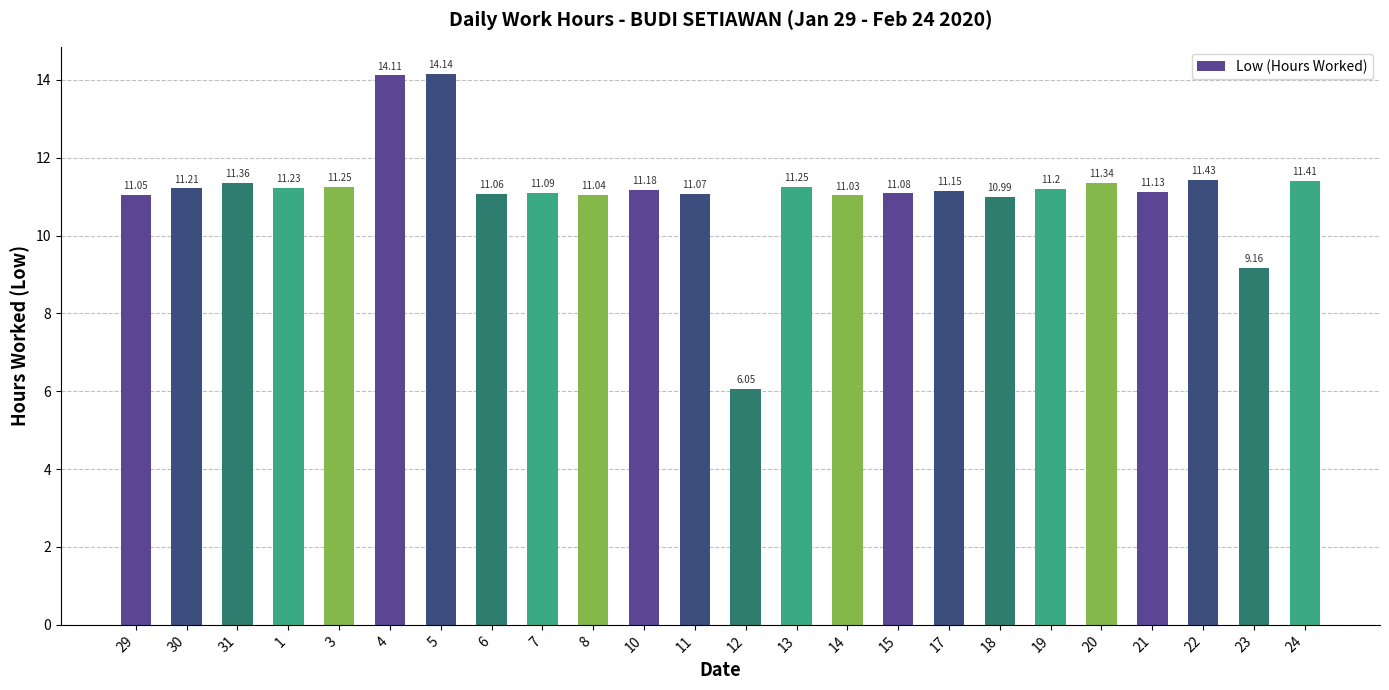

Between 12 and 14, which is larger?

14